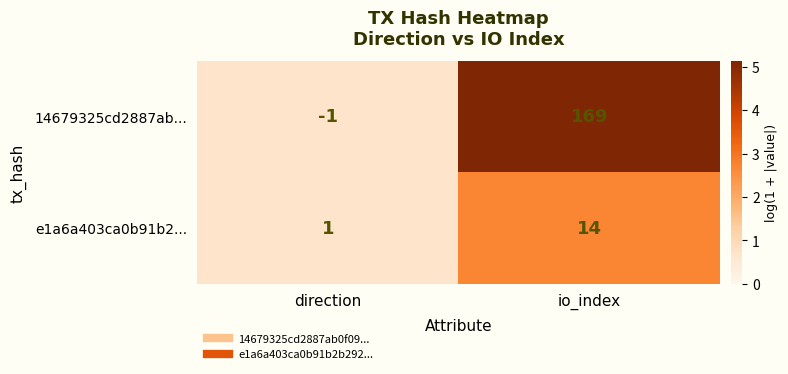

What is the highest value of the e1a6a403ca0b91b2... series?

14